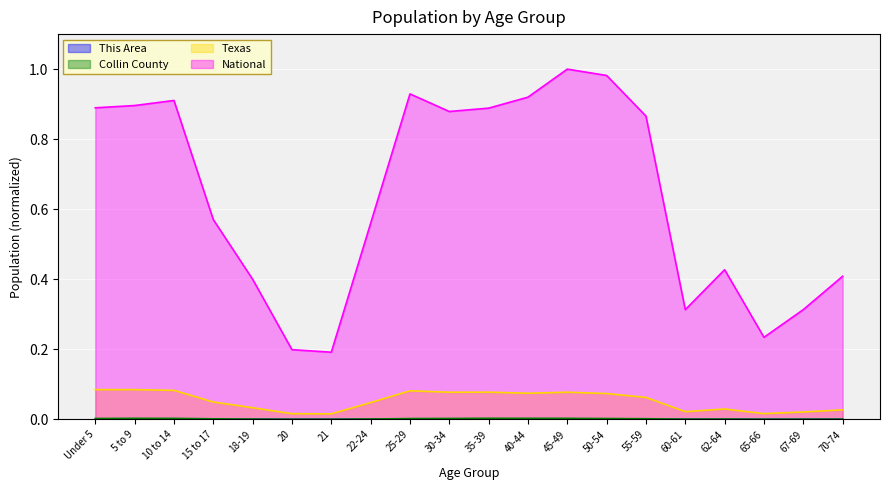

What is the maximum value shown in the chart?

1.0